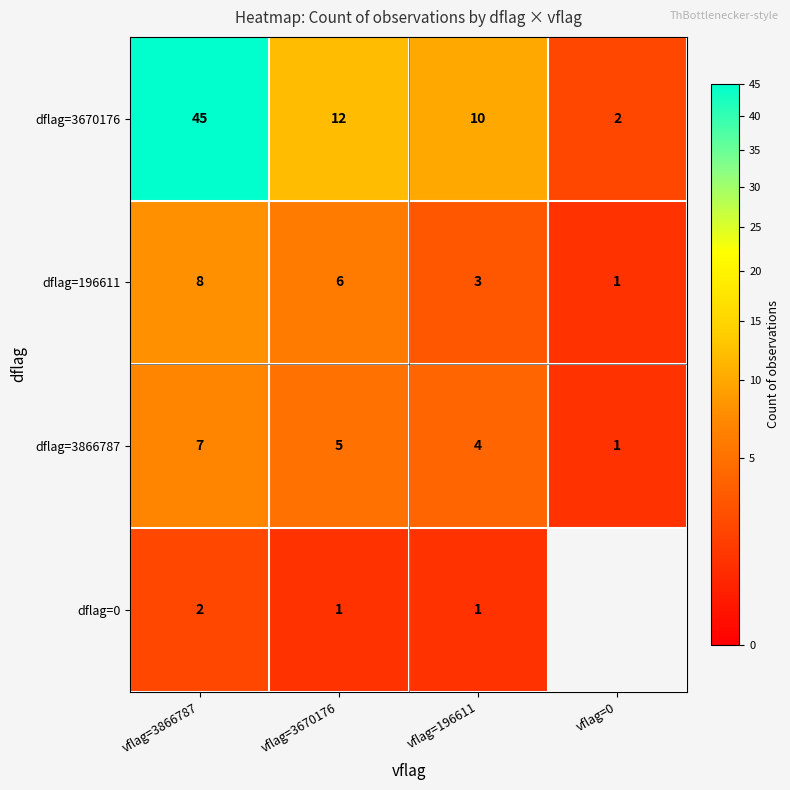

What is the average value of the dflag=3670176 series?

17